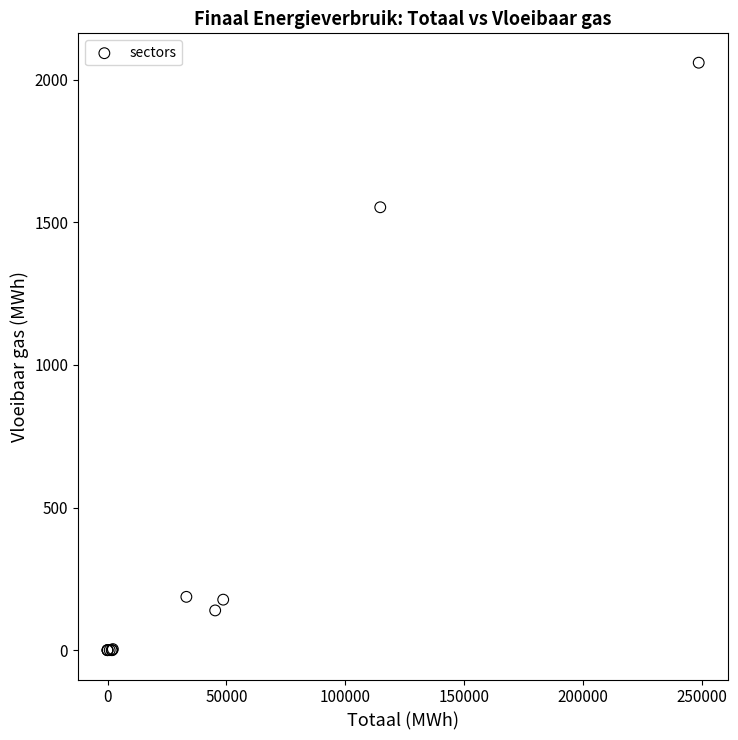

What Y value in the scatter plot is closest to 1030?

1553.1